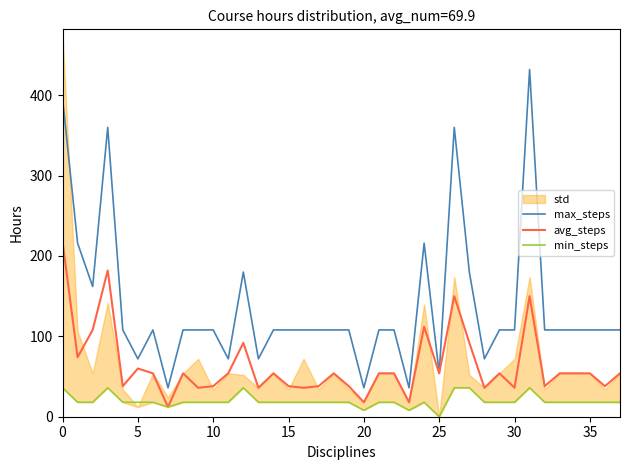

The value of avg_steps at 10 is 26. True or false?

False